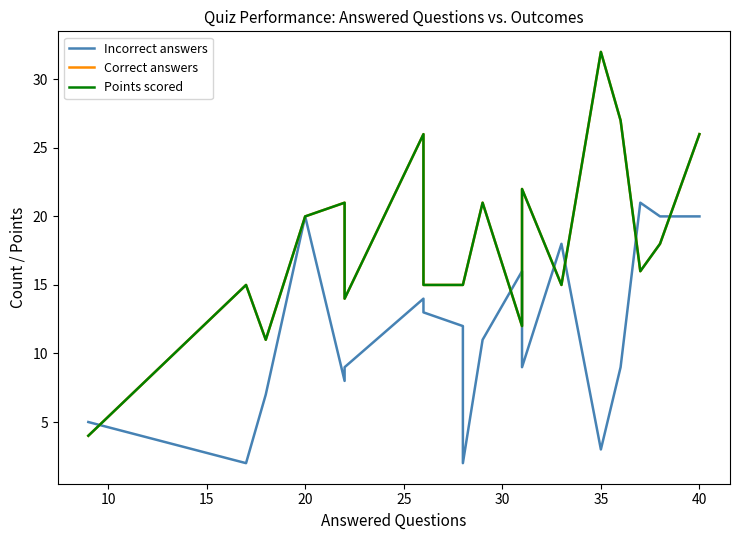

What is the greatest value displayed?

32